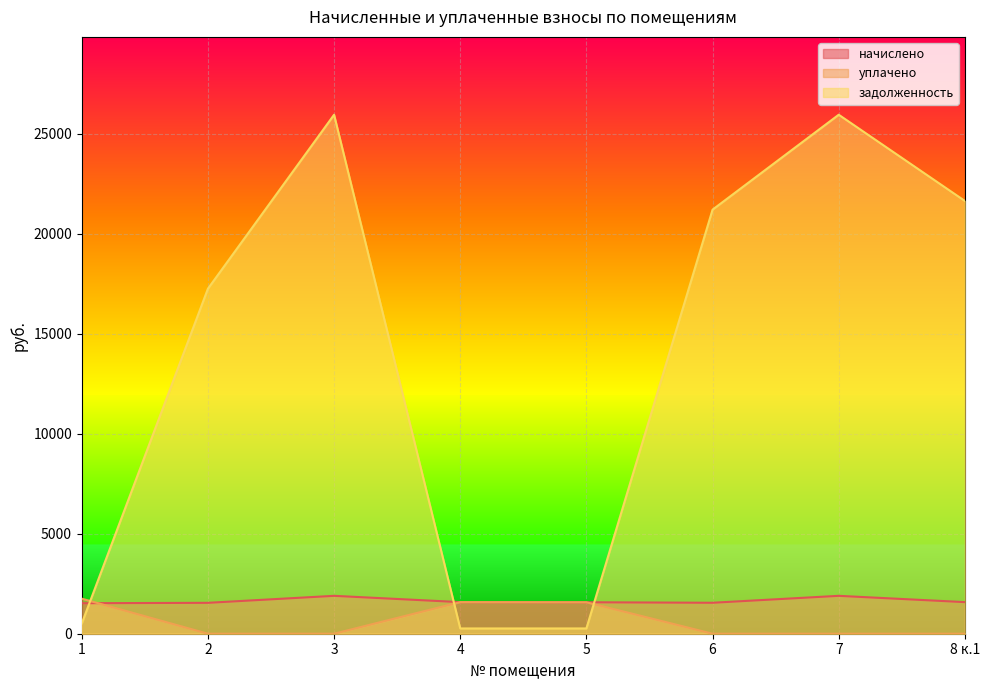

What position from the right is 5?

4